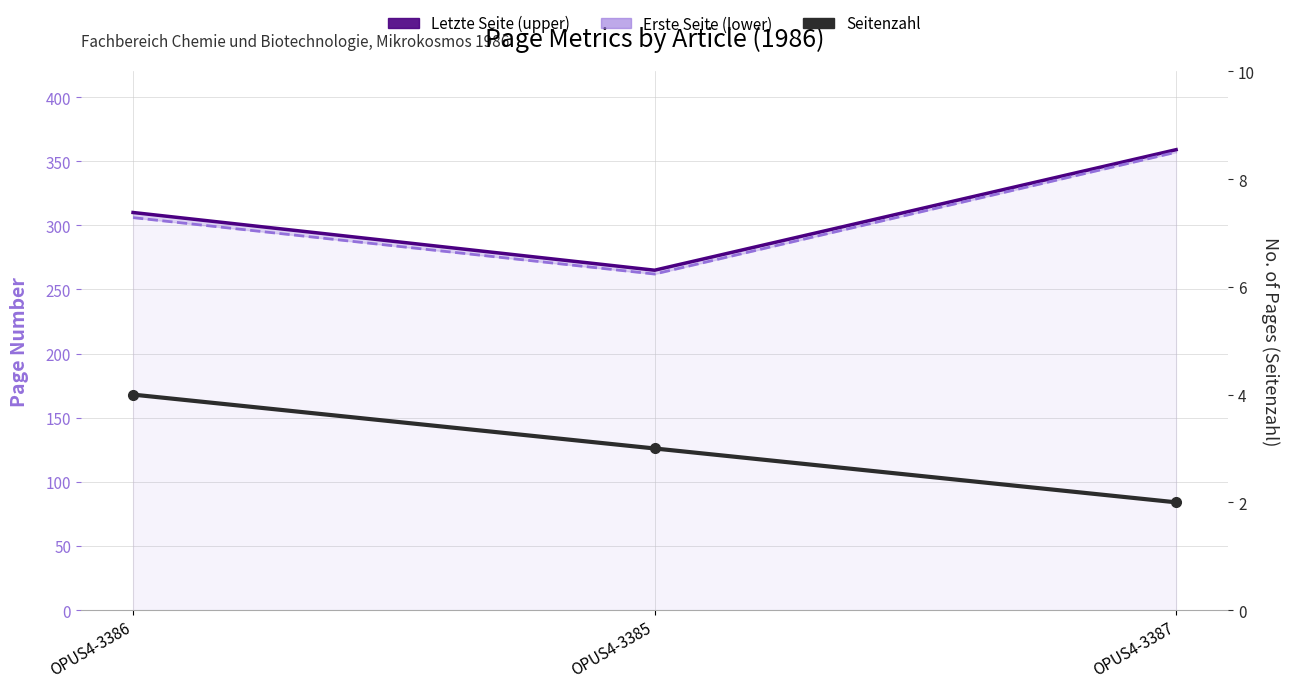

What is the average value of the Letzte Seite series?

311